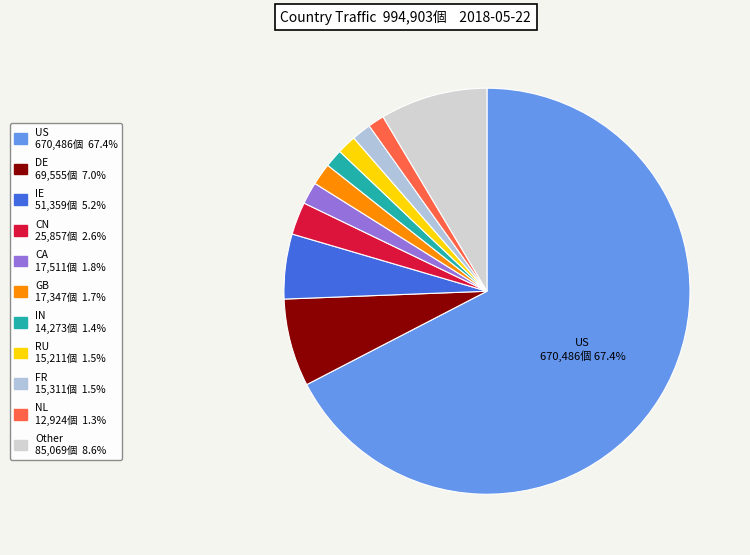

How many segments does this pie chart have?

11